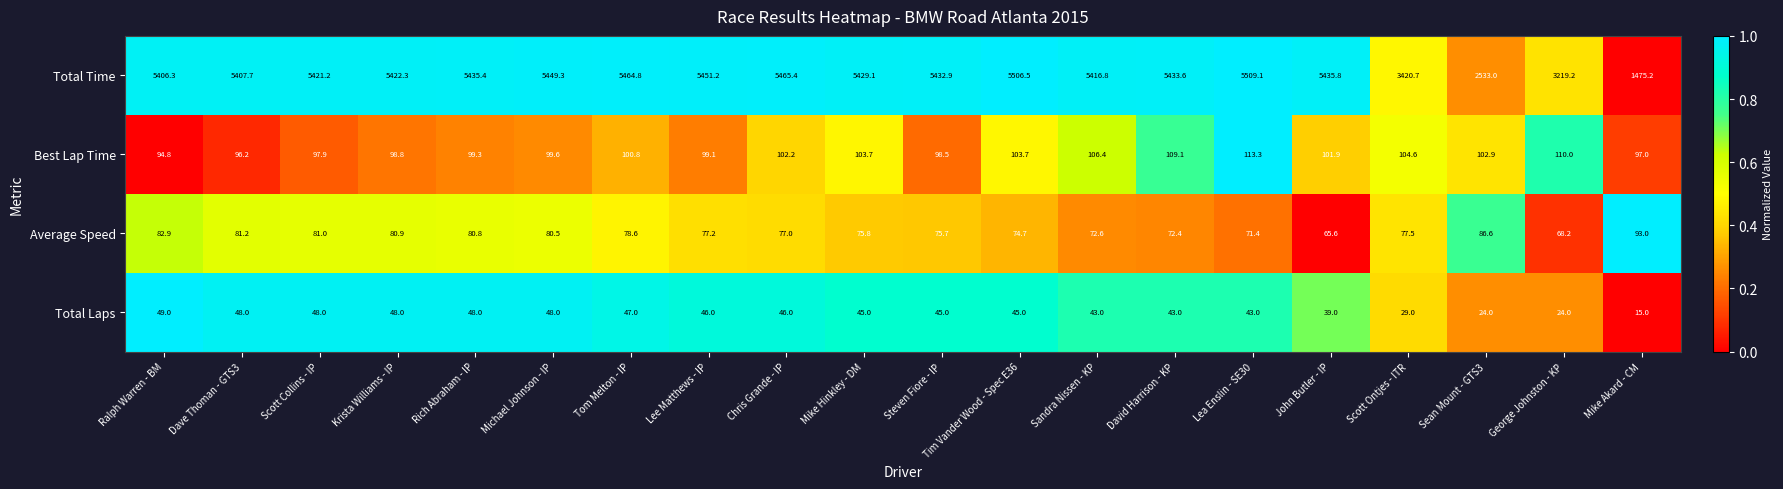

Which series has the largest total across all categories?

Total Time